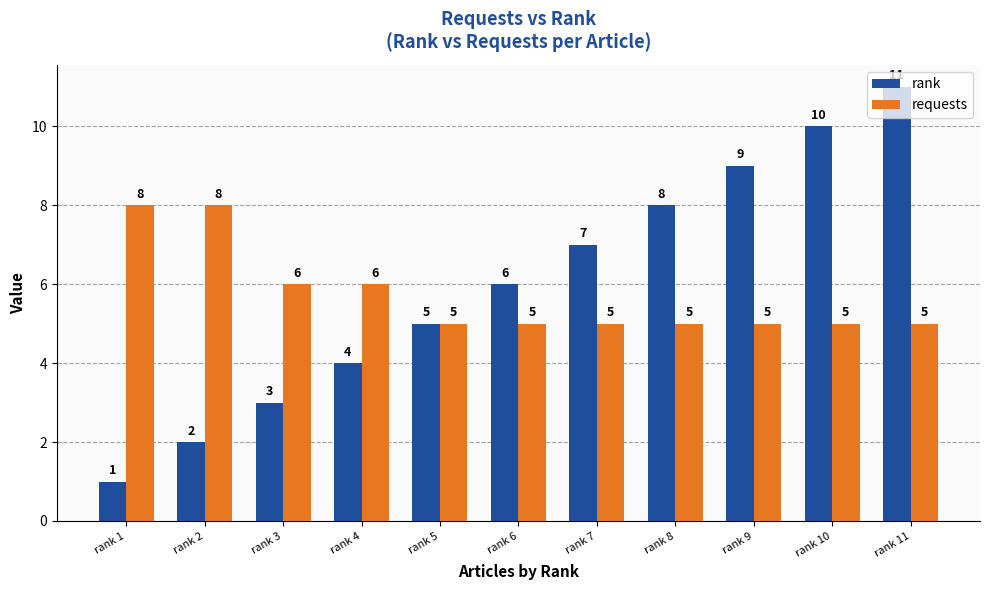

Is it true that rank equals 5 at rank 10?

False